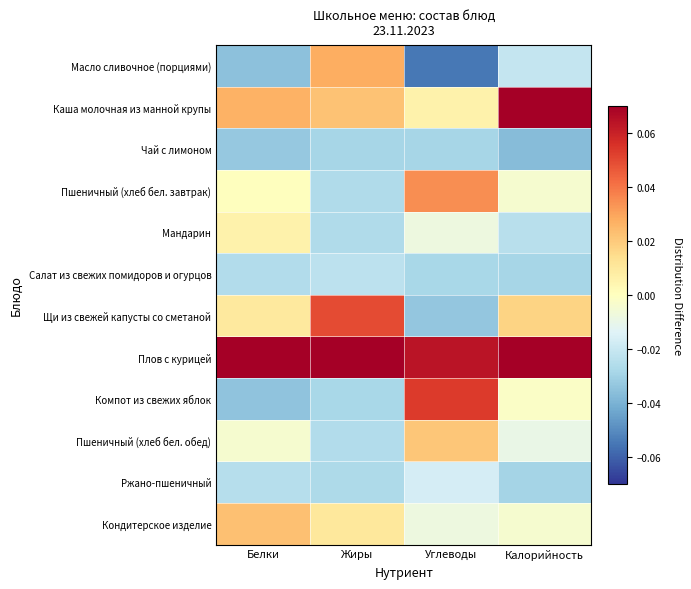

Which series has the largest total across all categories?

Плов с курицей